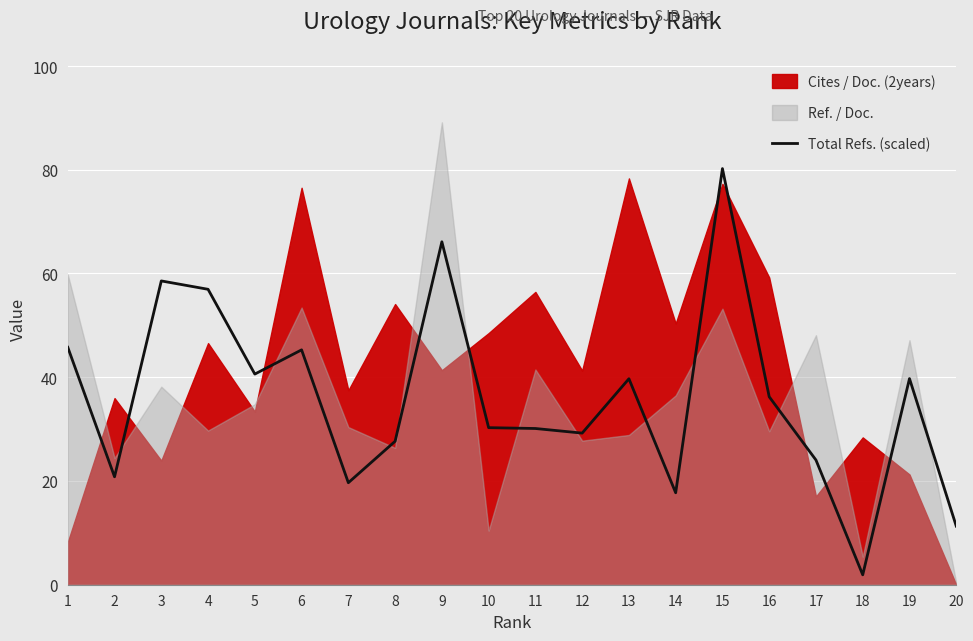

Is it true that the value at 18 is 0.5?

False